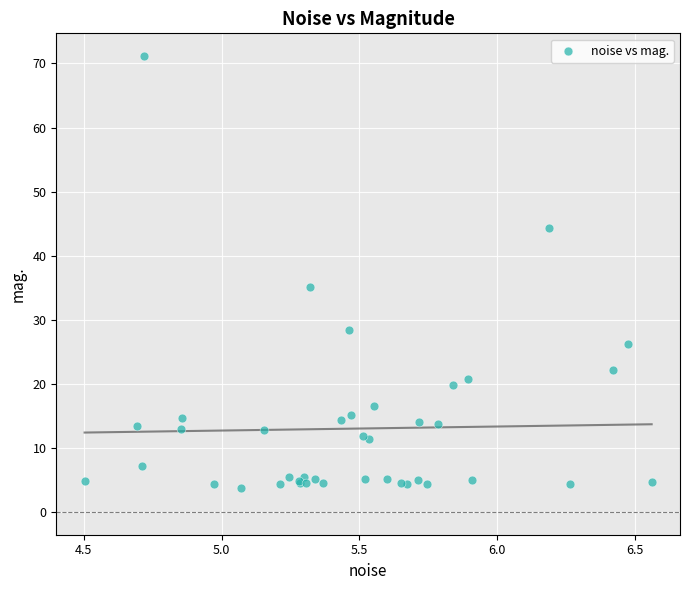

What Y value in the scatter plot is closest to 37?

35.1